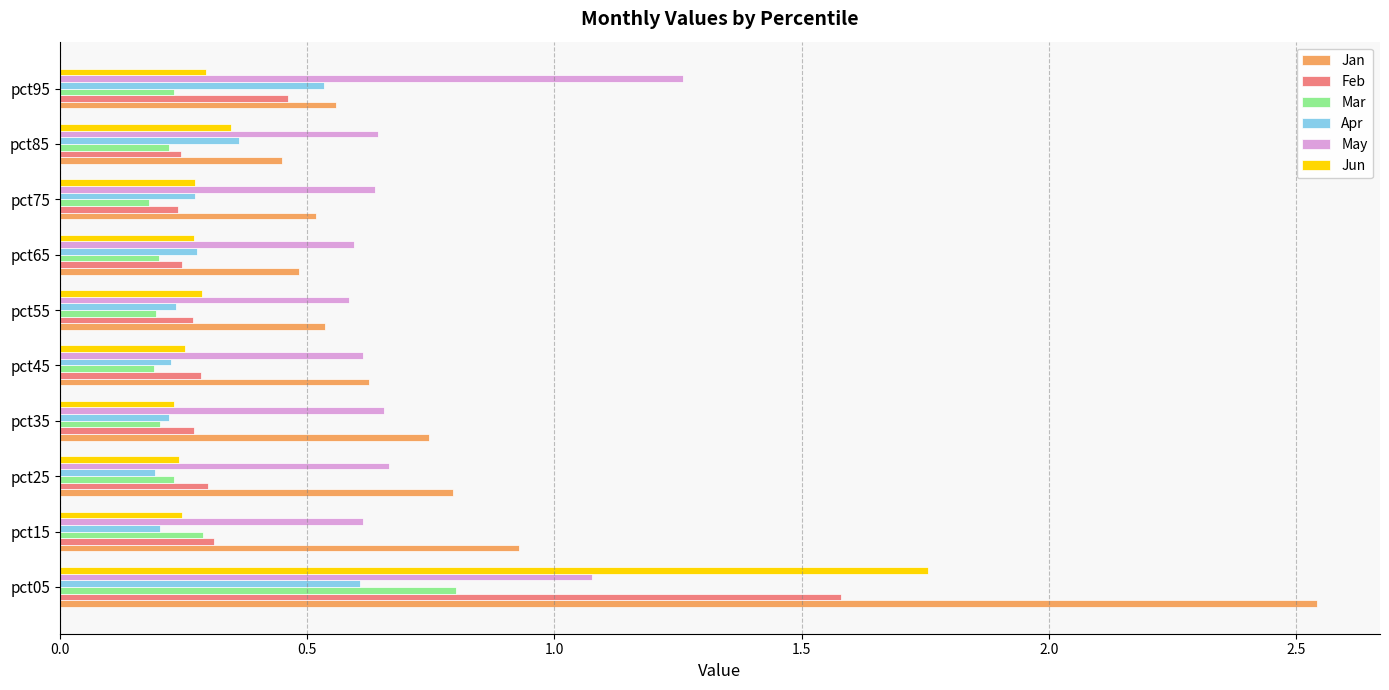

At which label does Apr reach its peak?

pct05